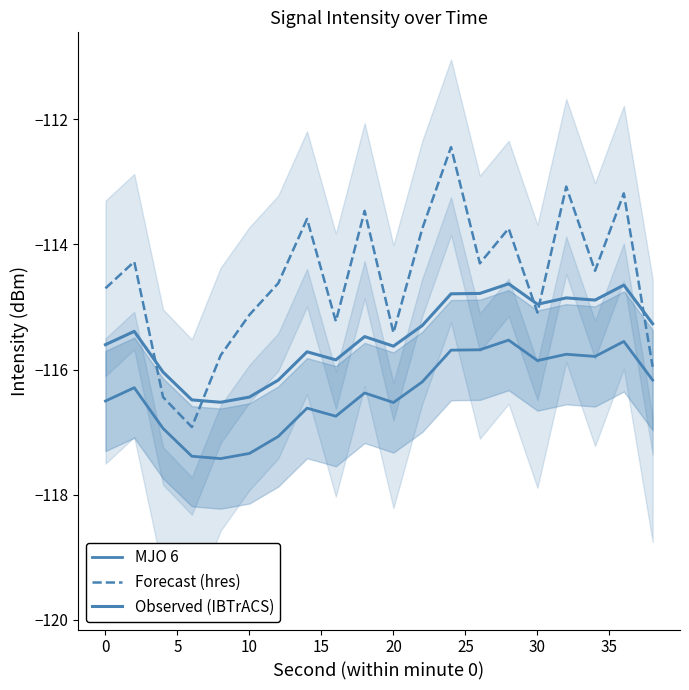

True or false: MJO 6 and Forecast (hres) cross at least once.

False